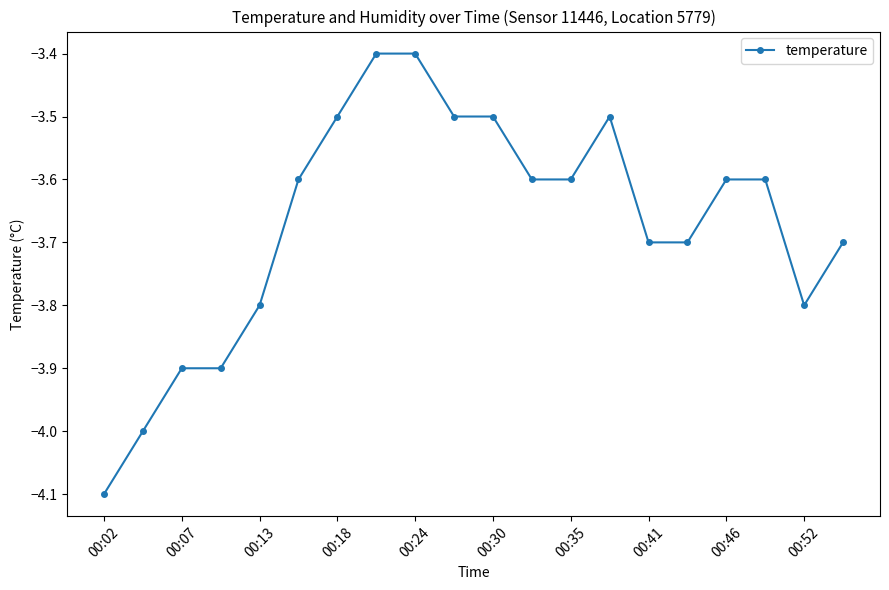

What is the minimum value shown in the chart?

-4.1